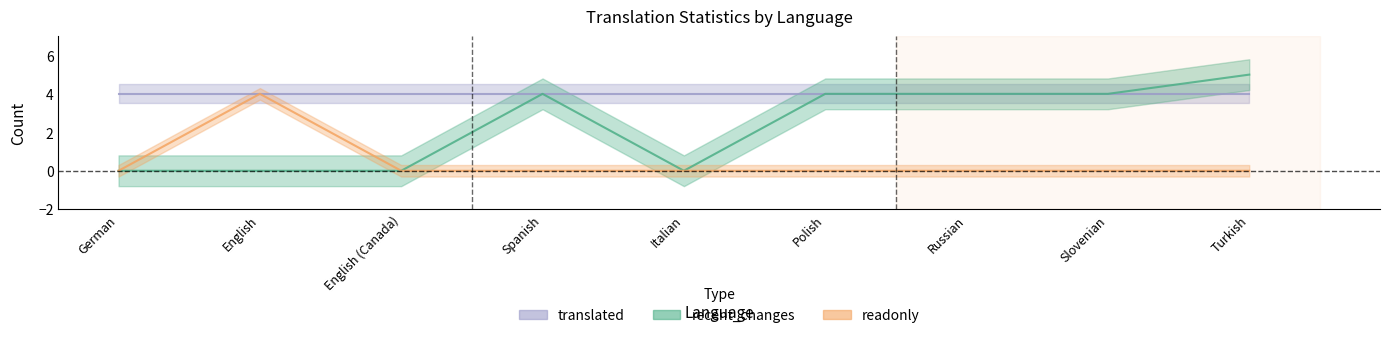

Is it true that recent_changes equals 4 at Spanish?

True